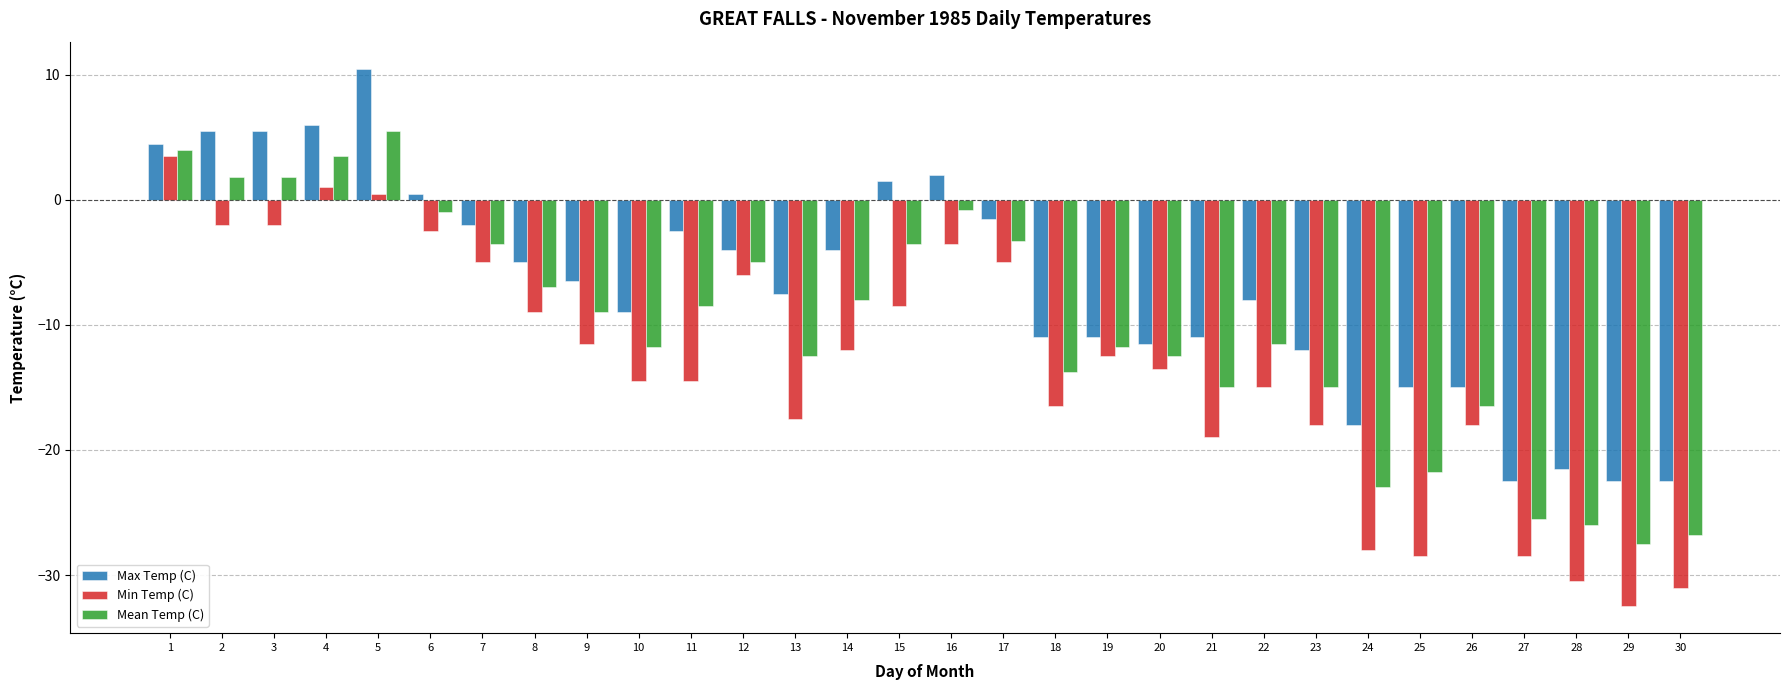

What is the difference between the maximum and minimum values in the Min Temp (C) series?

36.0